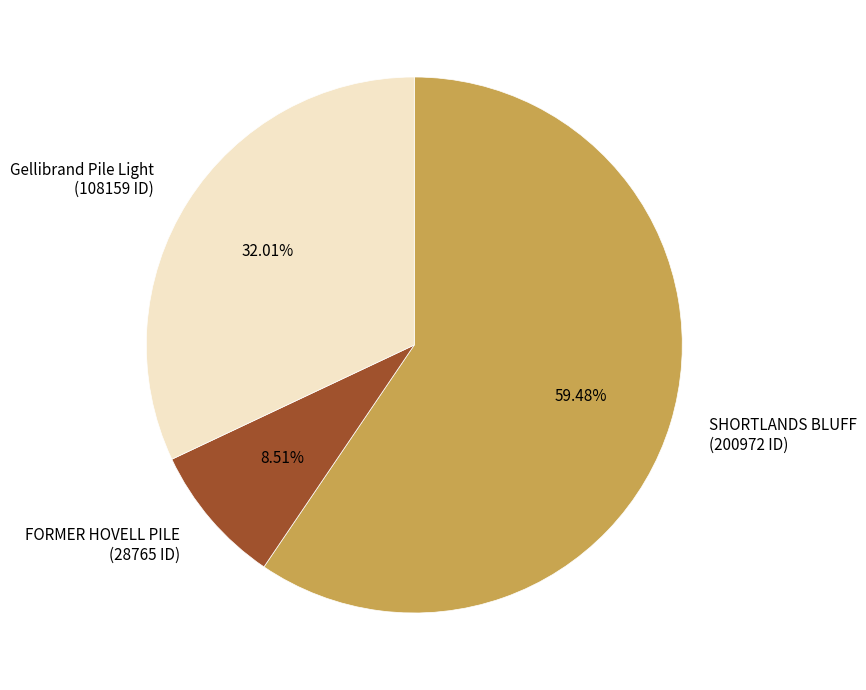

Which slice is the smallest?

FORMER HOVELL PILE